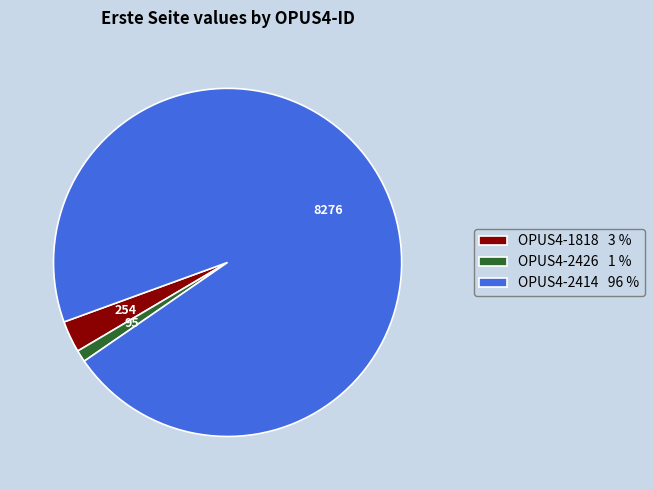

Between OPUS4-2426 and OPUS4-1818, which is larger?

OPUS4-1818